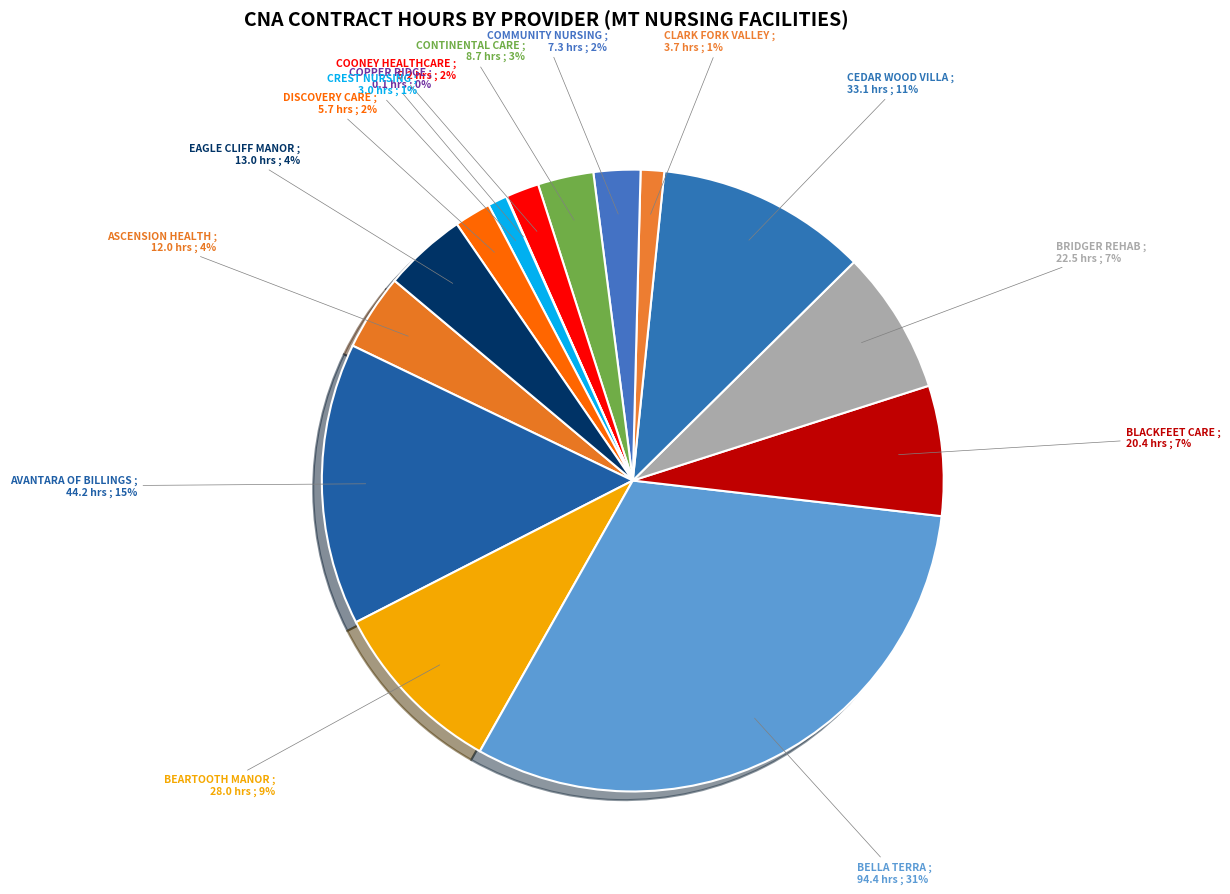

What is the largest slice in the pie chart?

BELLA TERRA